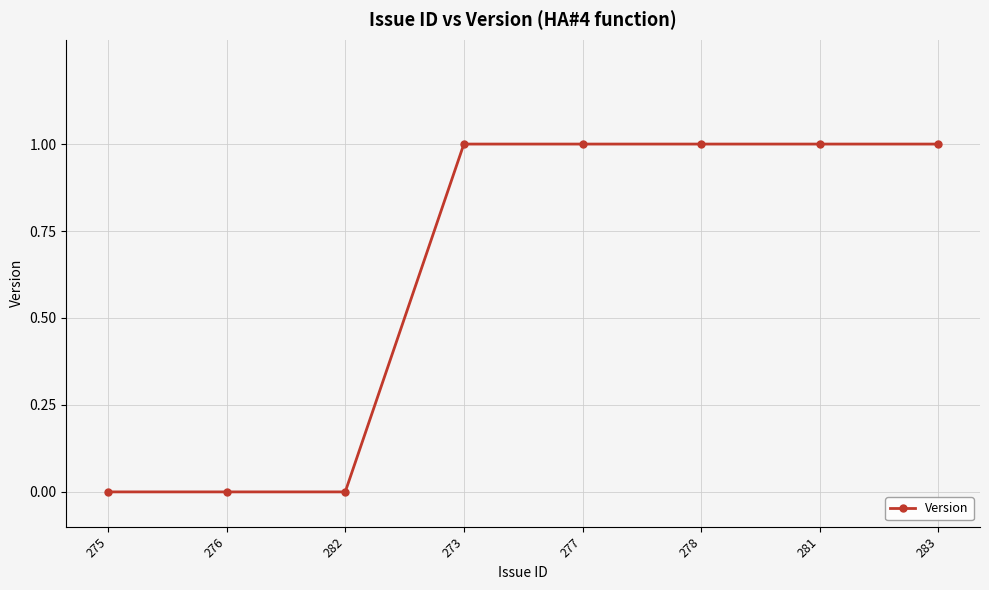

What is the value of the 6th point from the left?

1